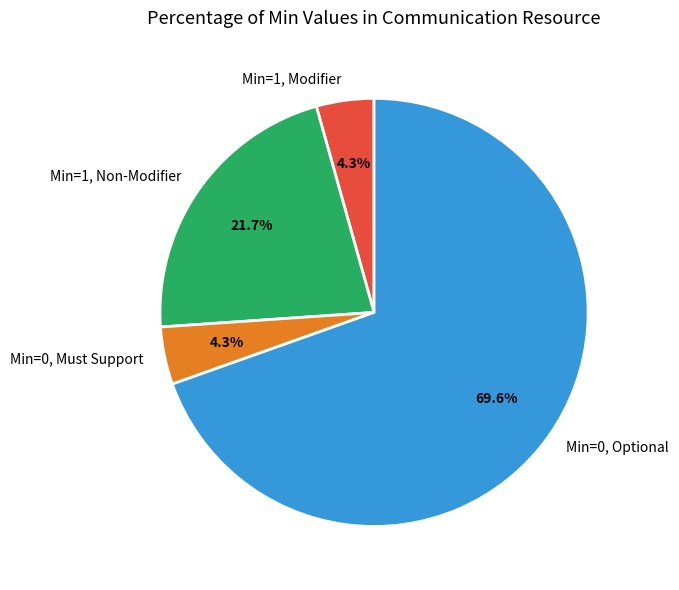

Is there any slice that represents more than half of the pie?

Yes